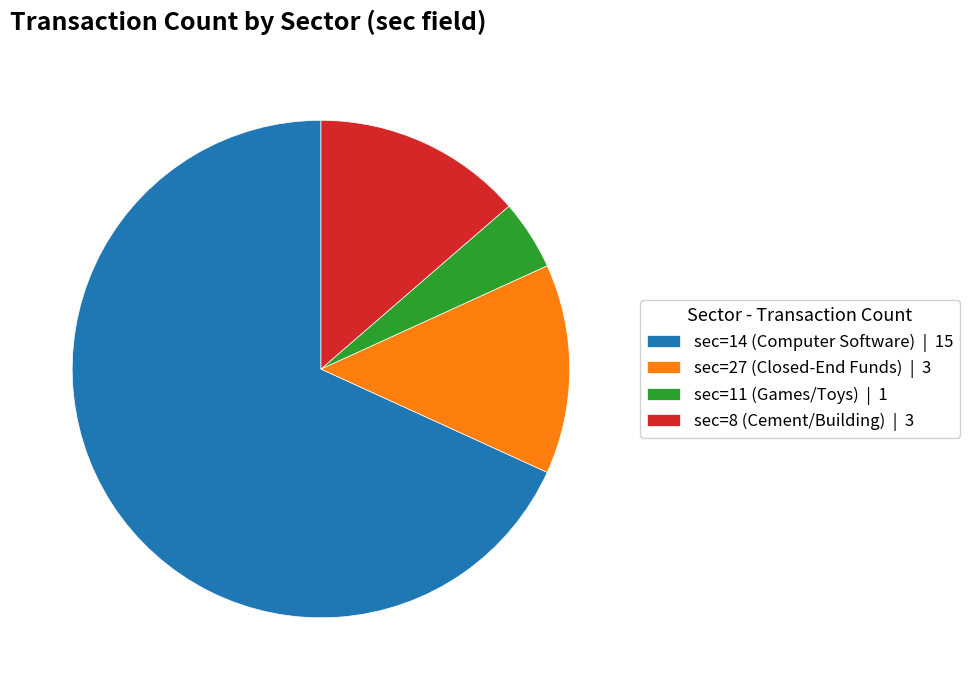

How many segments does this pie chart have?

4